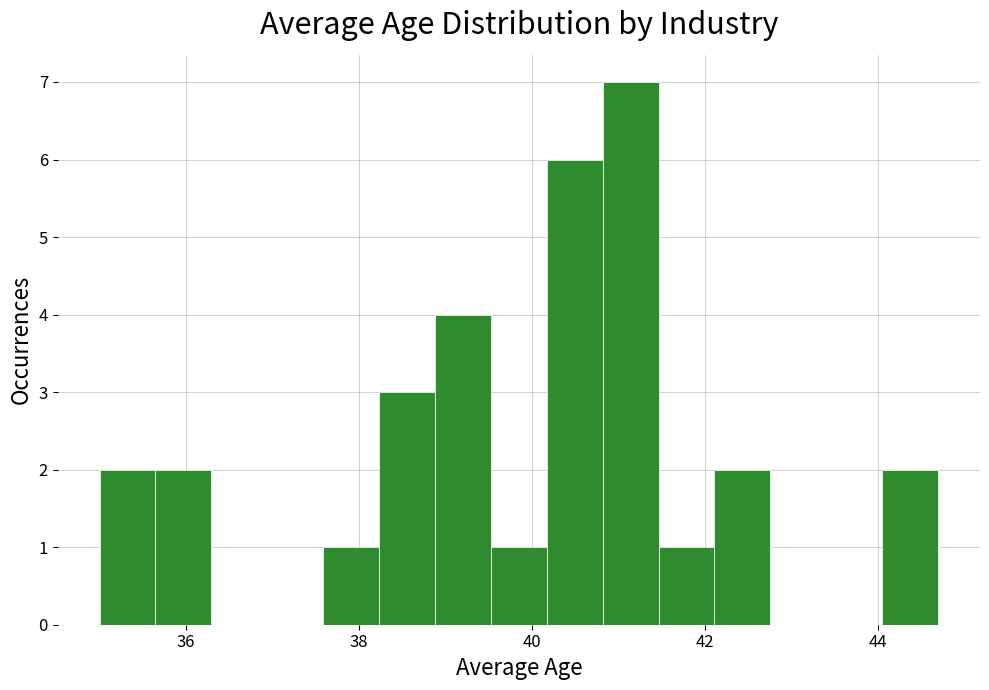

Read against the x-axis, roughly where is the centre of the tallest bar?

41.2